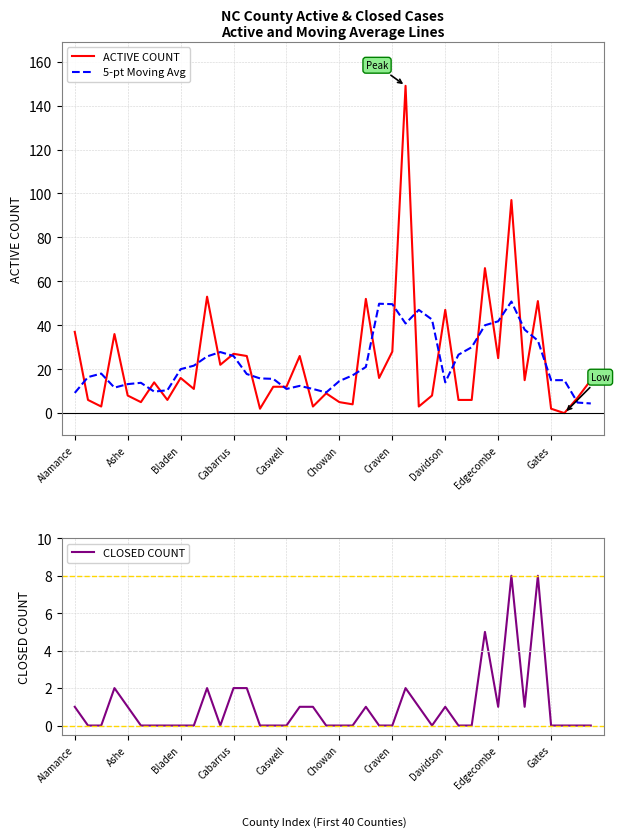

What is the minimum value for 5-pt Moving Avg?

4.4